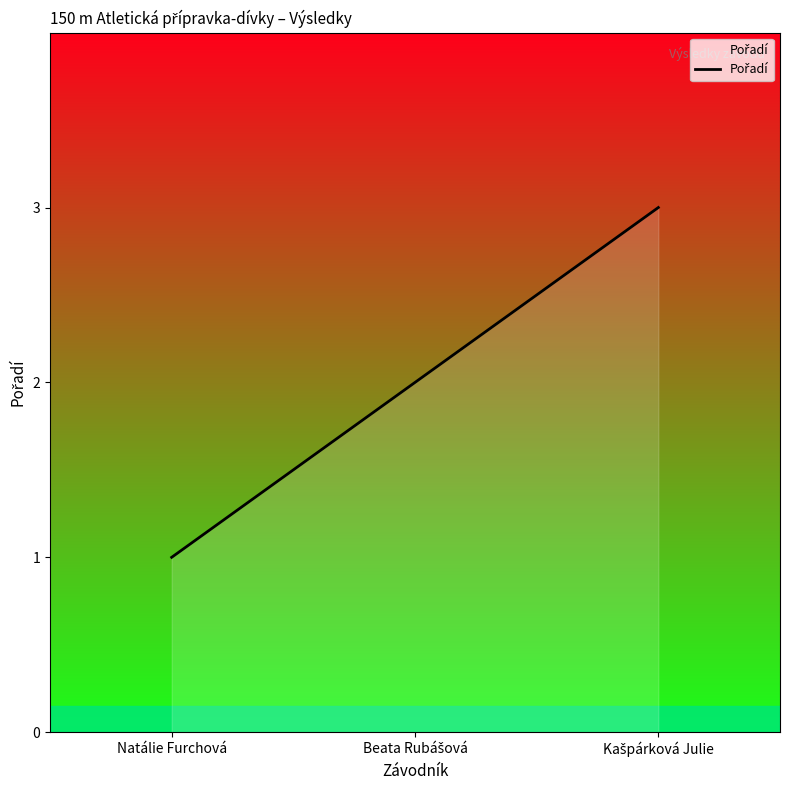

What is the greatest value displayed?

3